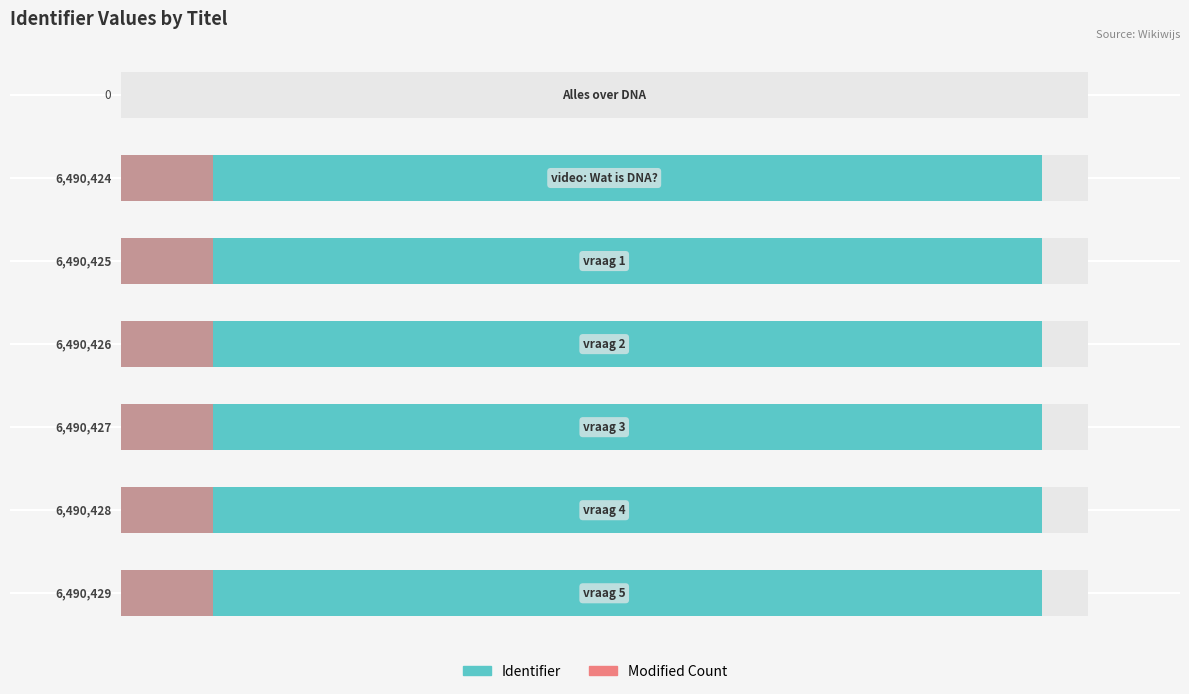

List the series in order of their peak value, lowest first.

Modified Count, Identifier